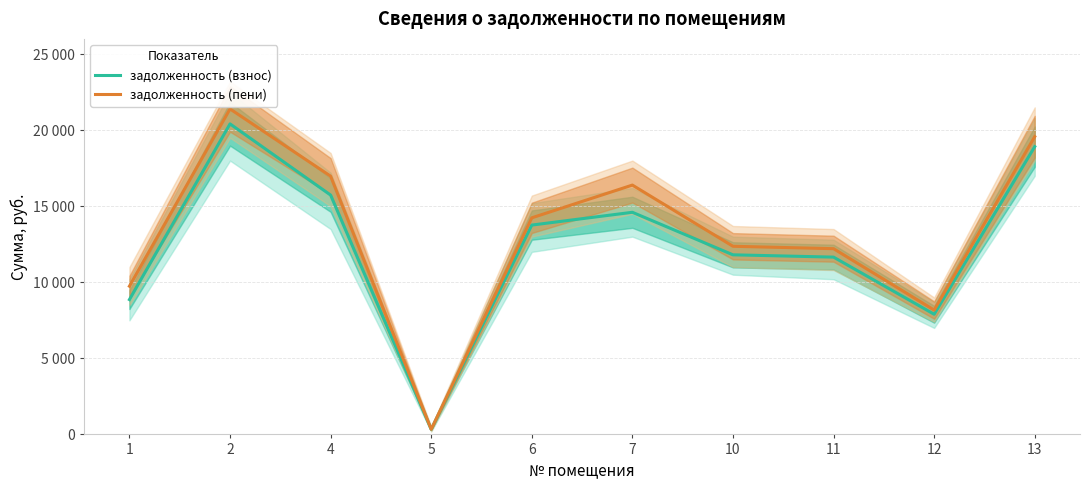

At 4, list the series in order from largest to smallest.

задолженность (пени), задолженность (взнос)